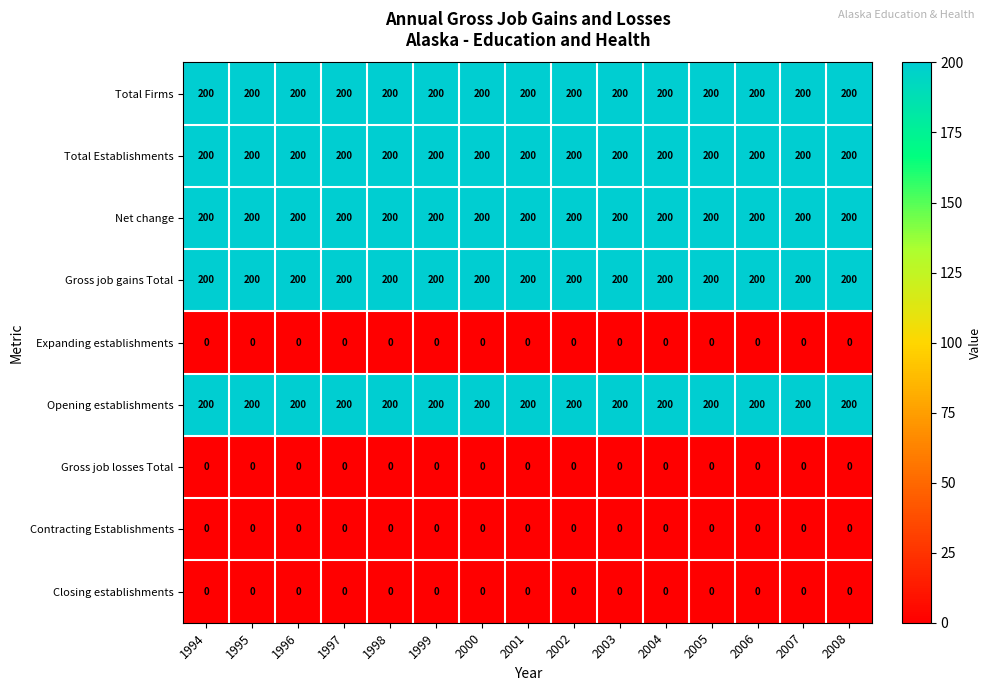

What is the difference between the highest and lowest values at 1998?

200